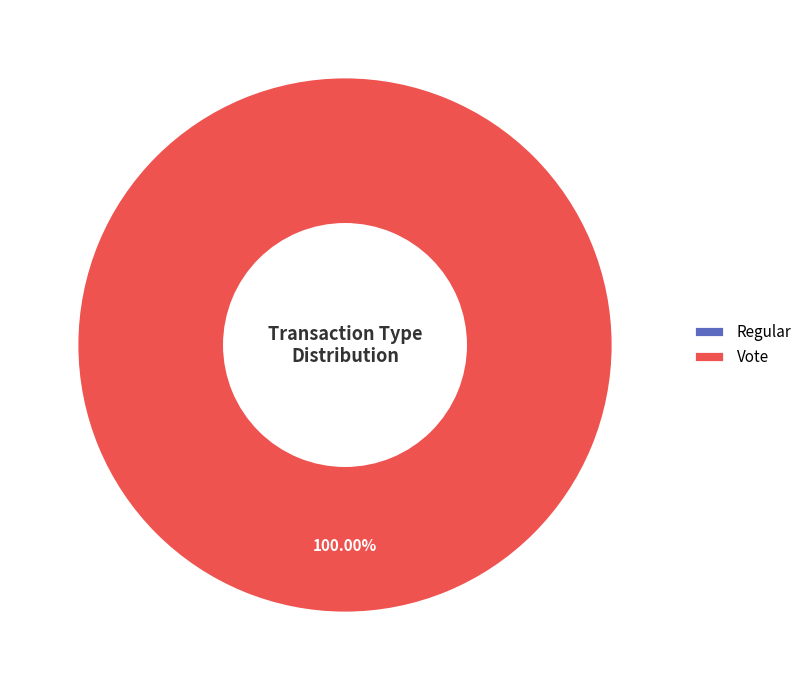

How many segments does this pie chart have?

2